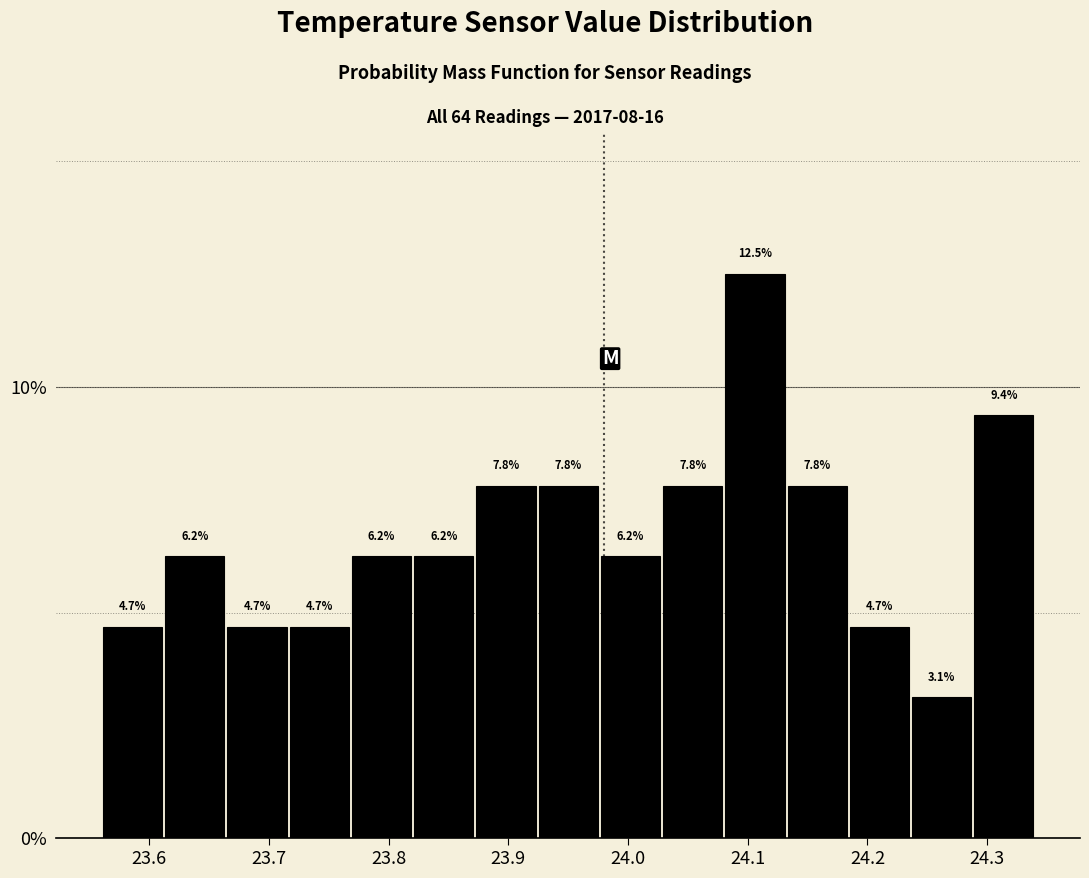

What is the height of the bar covering 23.664 to 23.716 on the x-axis? The bar edges are not printed on the chart, so give them approximately, as read against the axis.

4.7